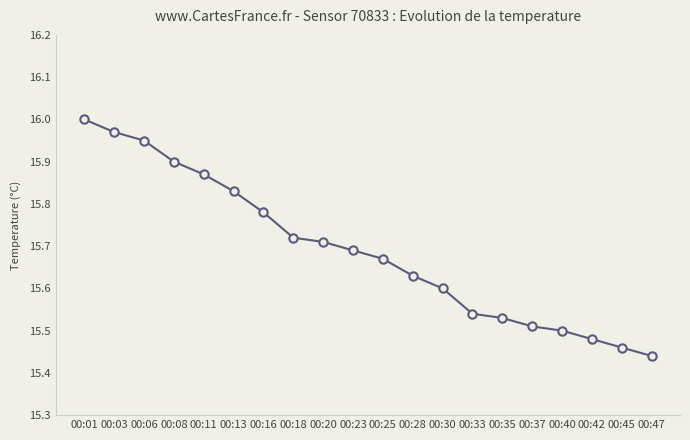

The value at 00:25 is 26.9. True or false?

False